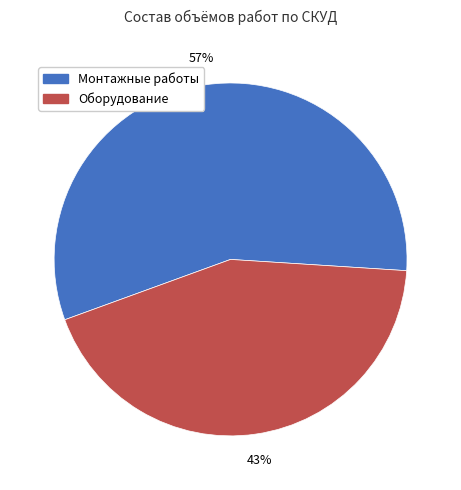

To the nearest percent, what is the average slice percentage?

50%